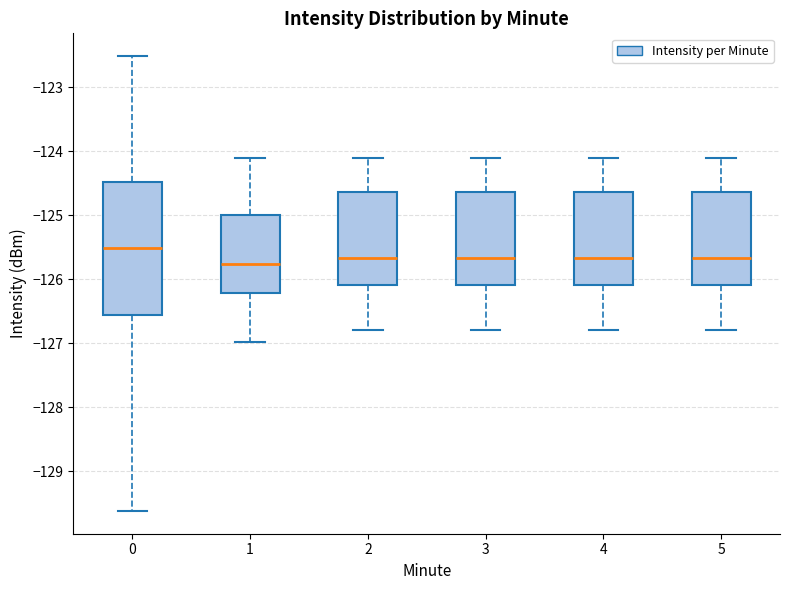

Comparing the boxes themselves (not the whiskers), which one is the tallest?

0